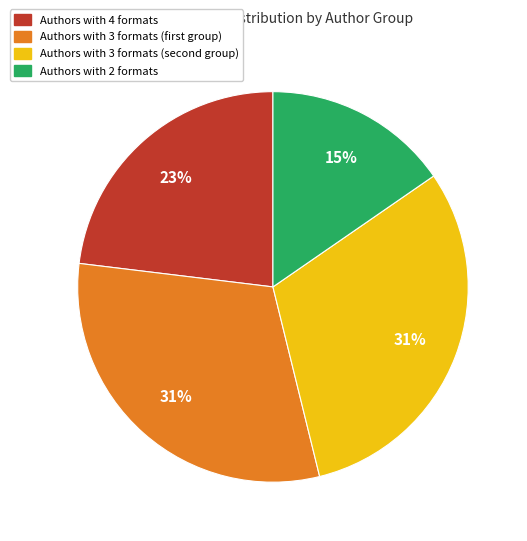

Is Authors with 2 formats the majority of the pie?

No